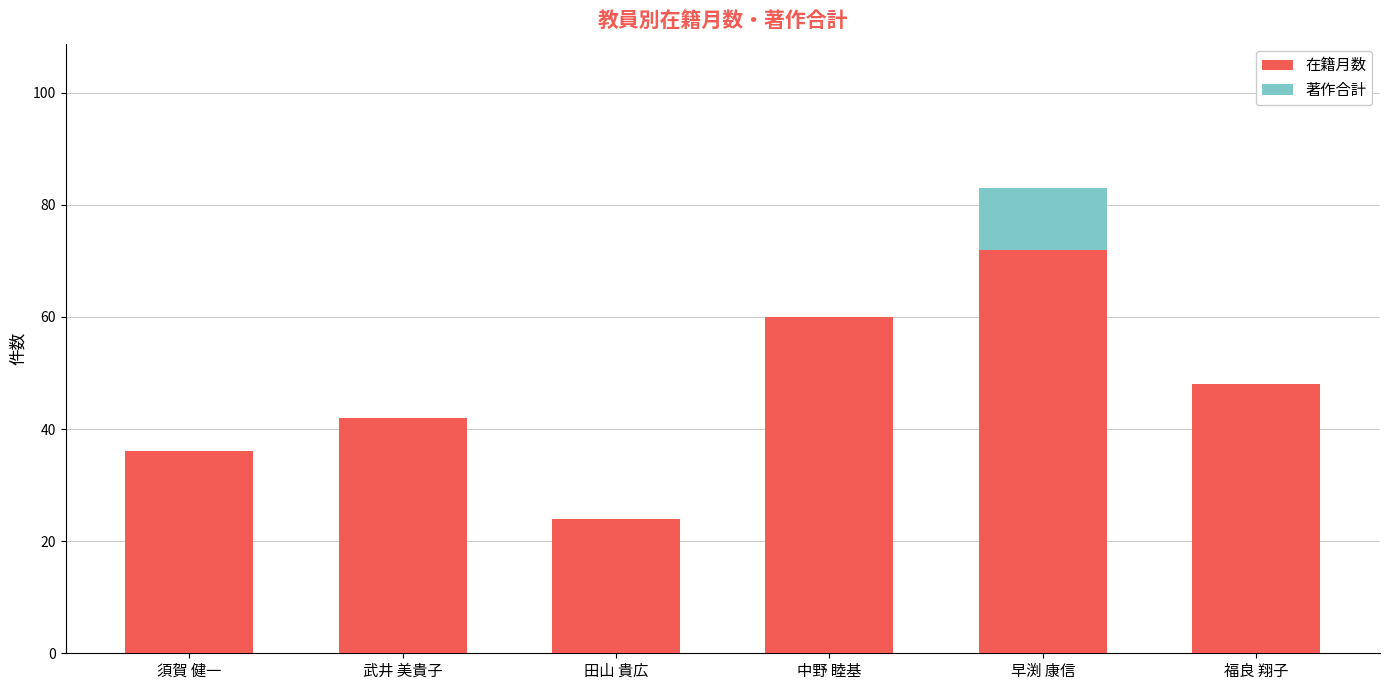

What is the sum of all 在籍月数 values?

282